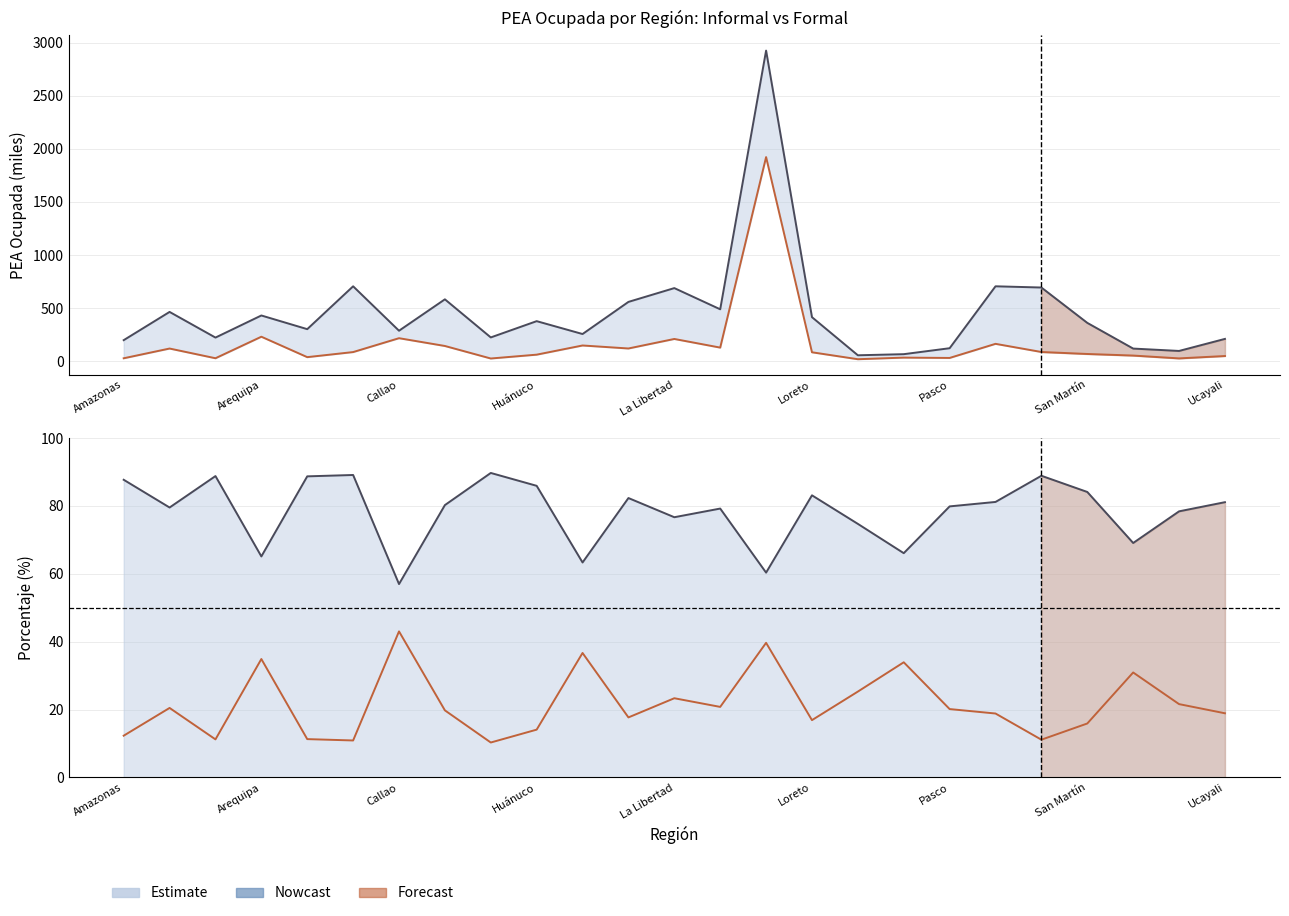

Which series changed the most between 13 and 15?

Informal (thousands)